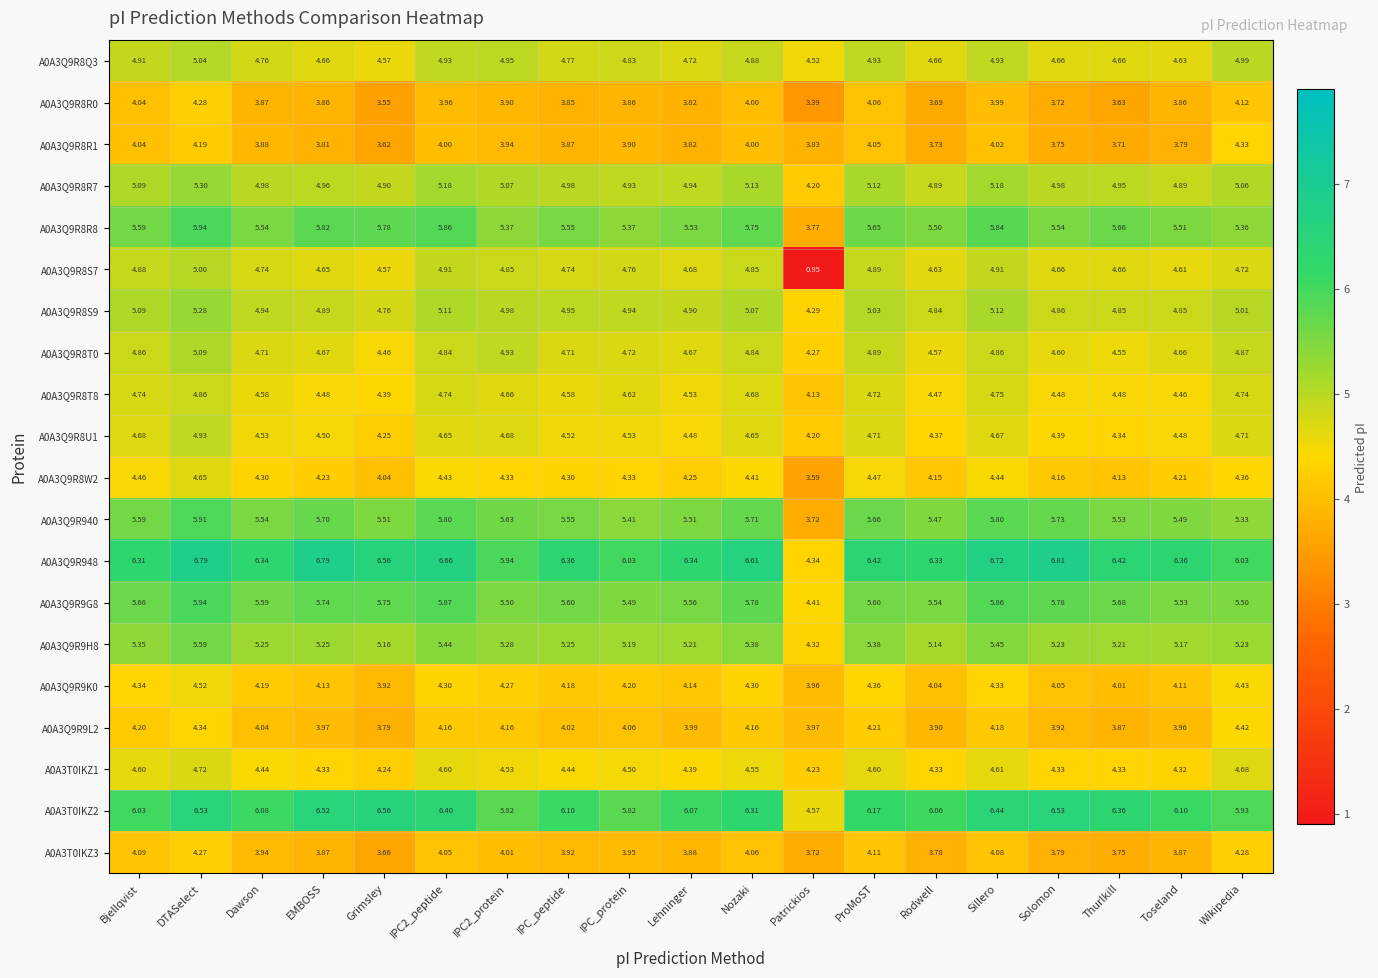

At which category is the sum across all series the highest?

DTASelect